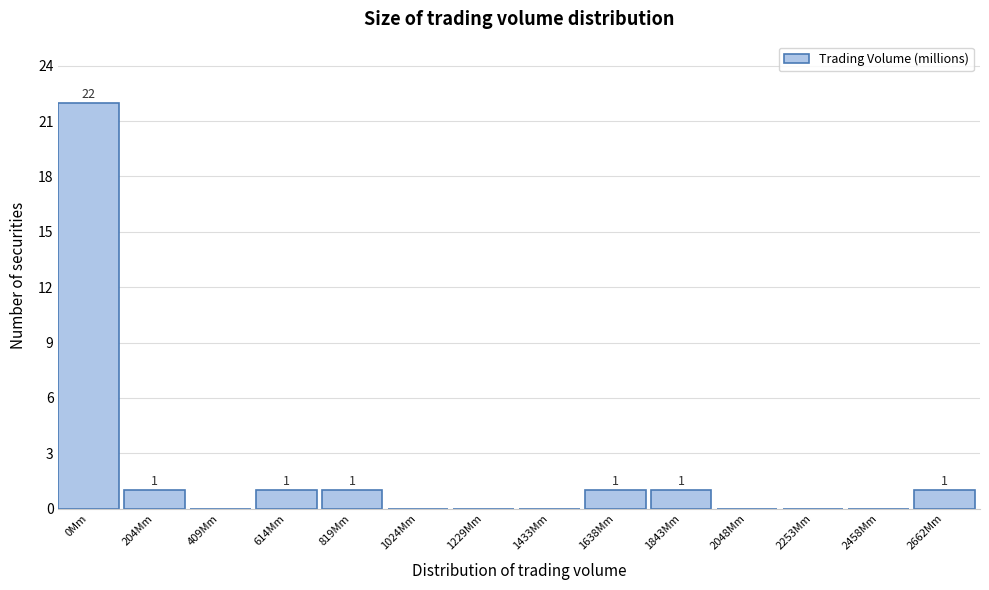

Reading left to right, extract all data points from this chart.

0Mm=22	204Mm=1	409Mm=0	614Mm=1	819Mm=1	1024Mm=0	1229Mm=0	1433Mm=0	1638Mm=1	1843Mm=1	2048Mm=0	2253Mm=0	2458Mm=0	2662Mm=1